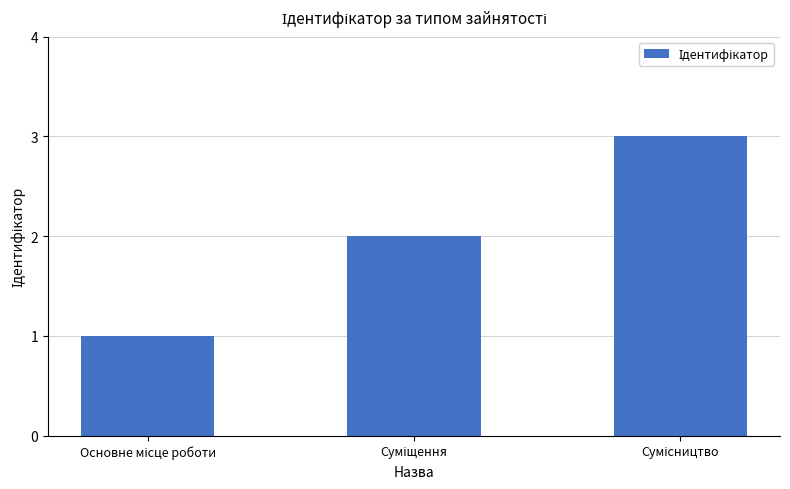

How many data points are less than 2?

1